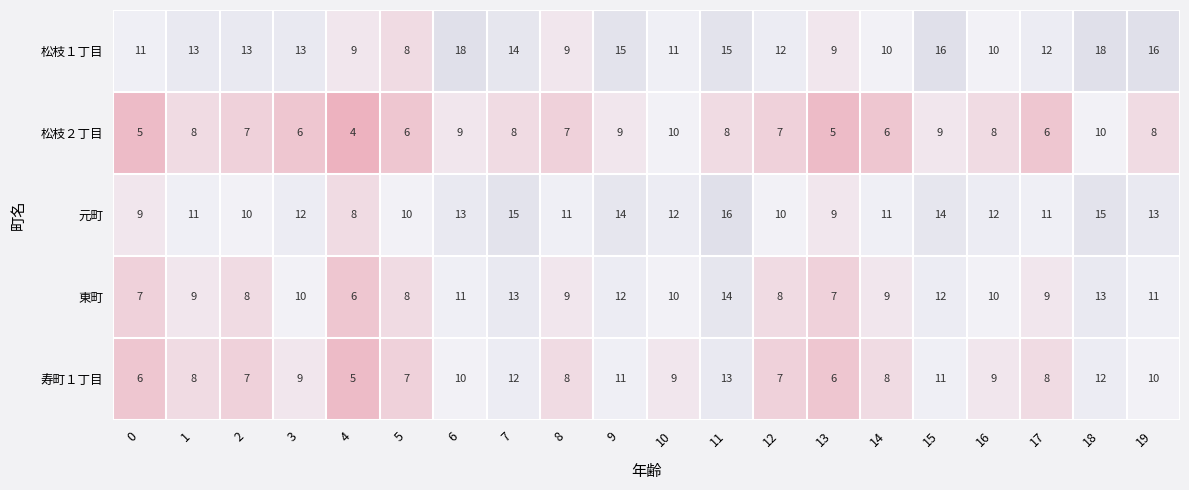

Count the 松枝１丁目 values in the range 10 to 15.

12